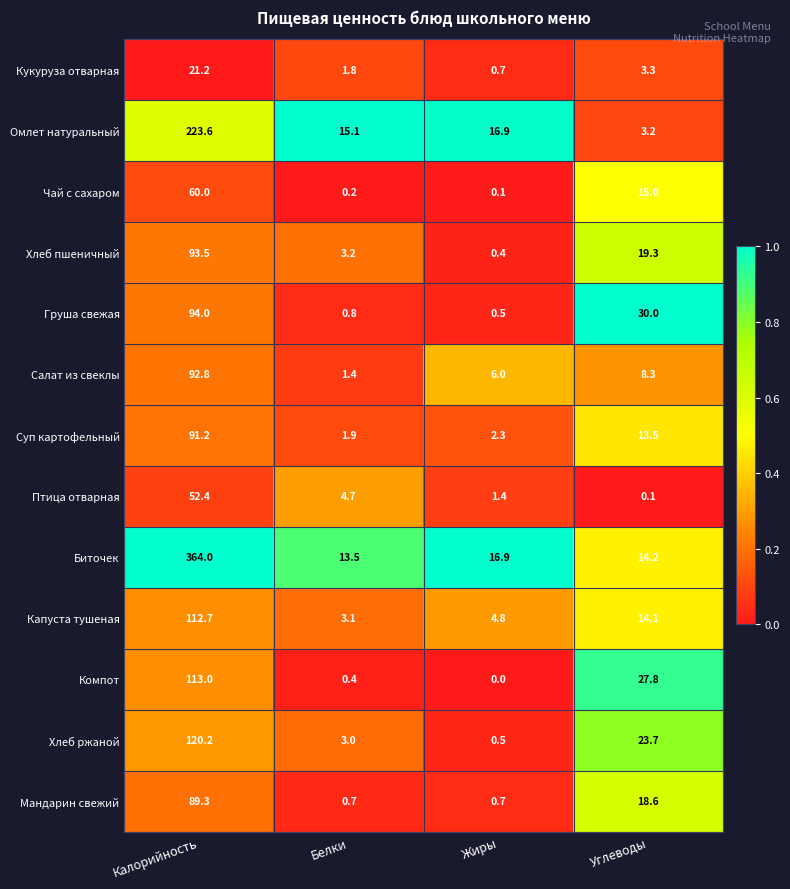

What is the difference between the maximum and minimum values in the Хлеб ржаной series?

119.7